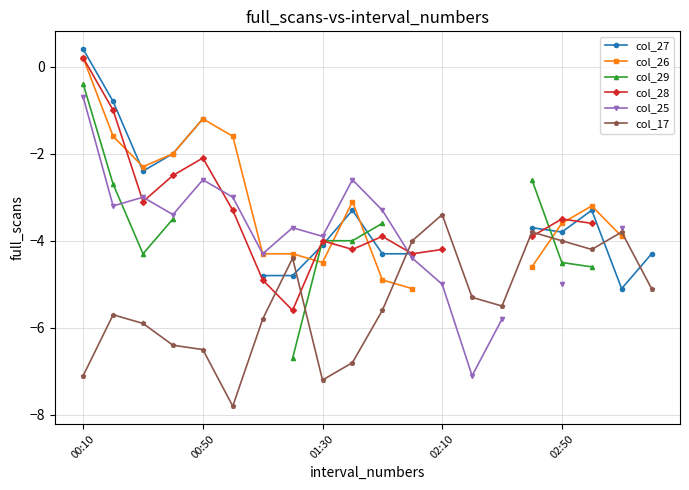

At which label does col_17 reach its peak?

02:10